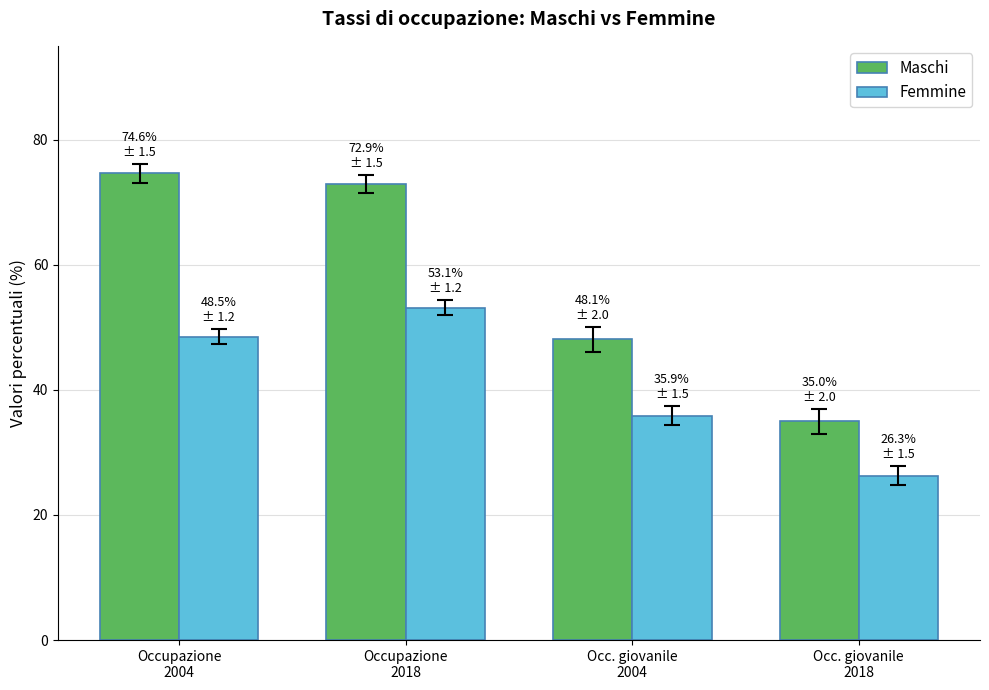

What is the greatest value displayed?

74.6